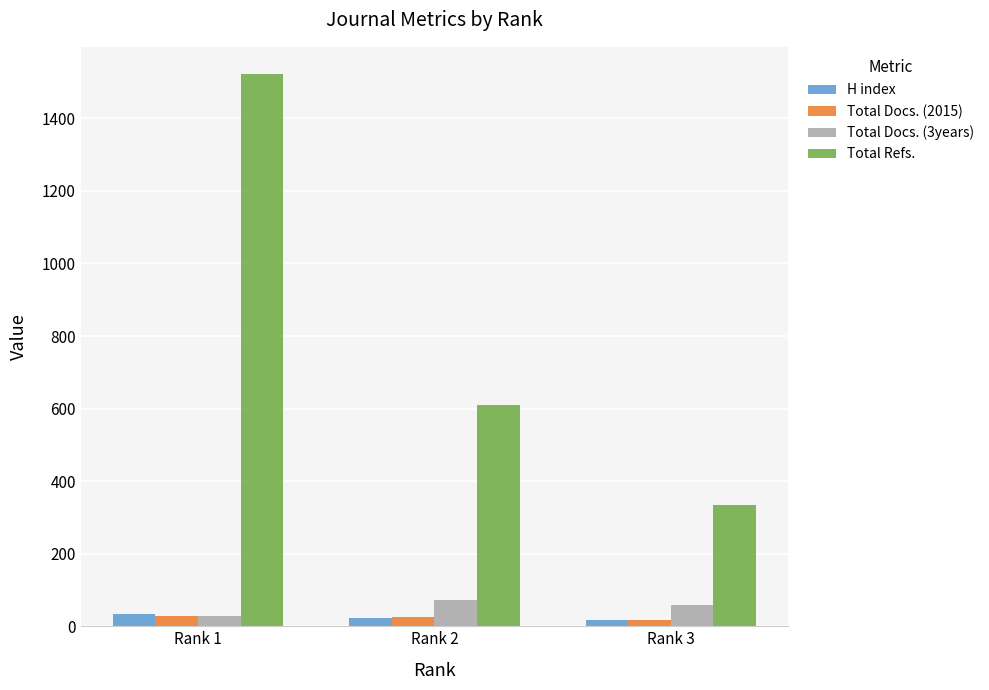

What is the minimum value for H index?

16